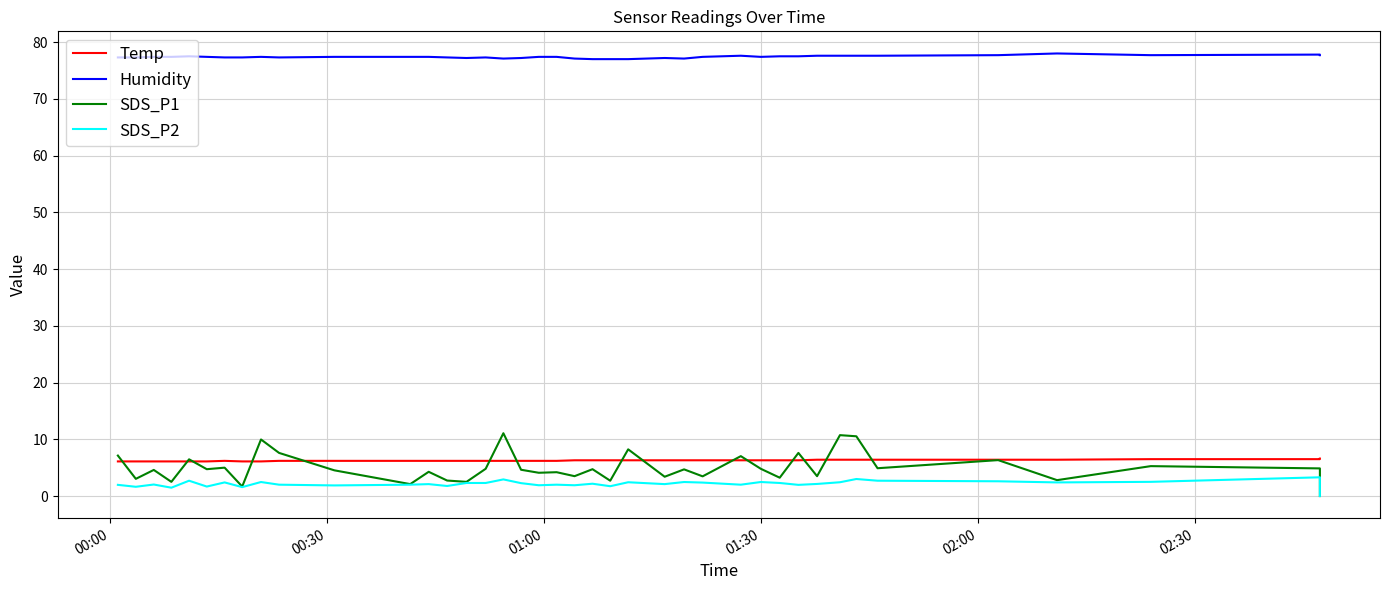

True or false: Humidity and SDS_P2 cross at least once.

False